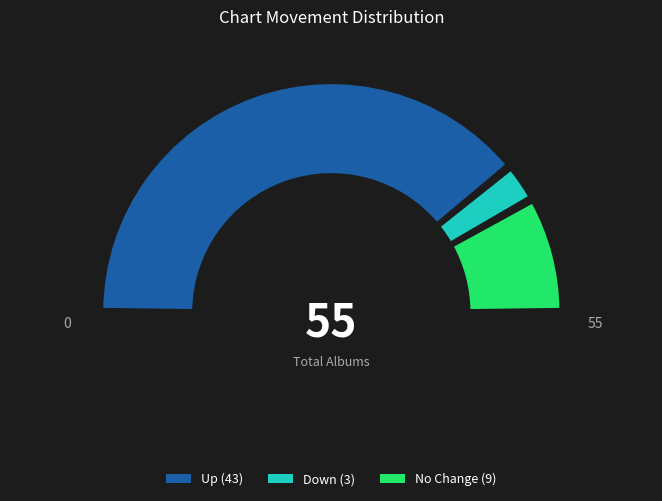

Does down account for over 50% of the chart?

No